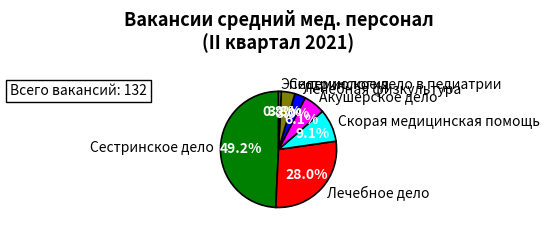

Approximately how many times larger is the value at Сестринское дело в педиатрии compared to Сестринское дело?

0.1